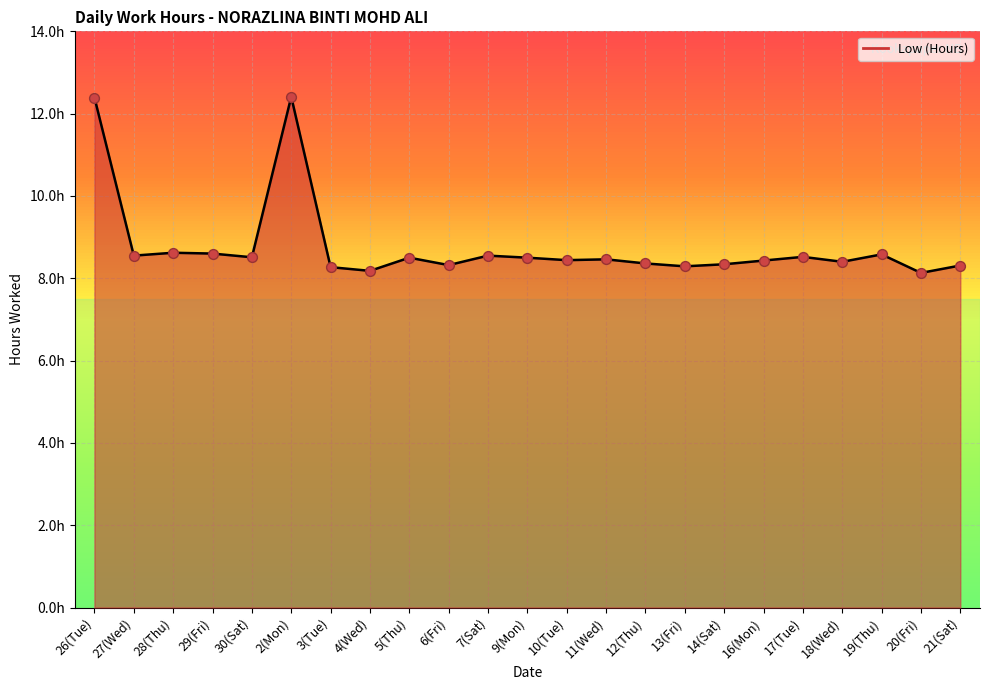

Does the chart have visible grid lines?

Yes